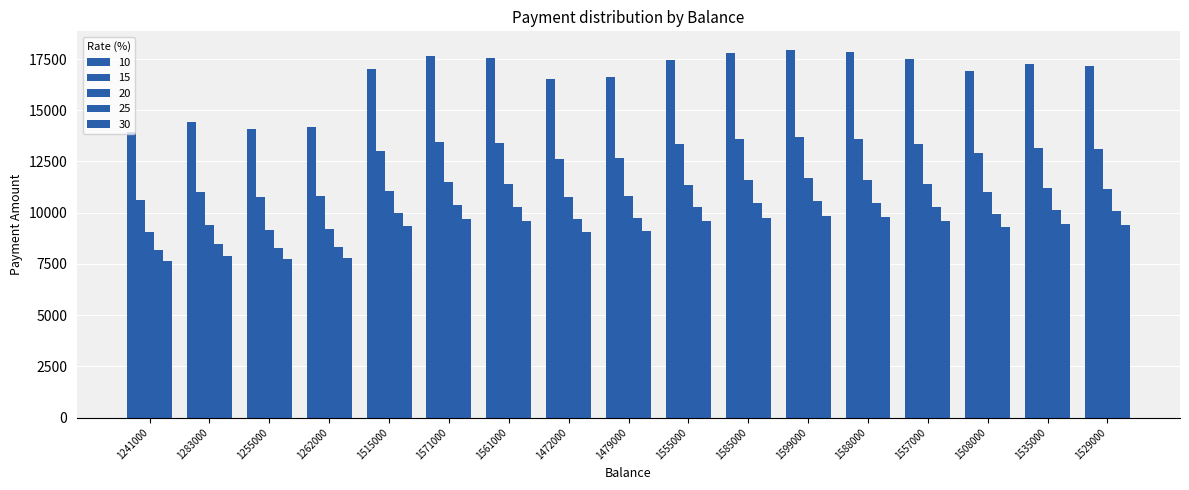

What is the value of the 20 bar at the 2nd from the left?

9377.8